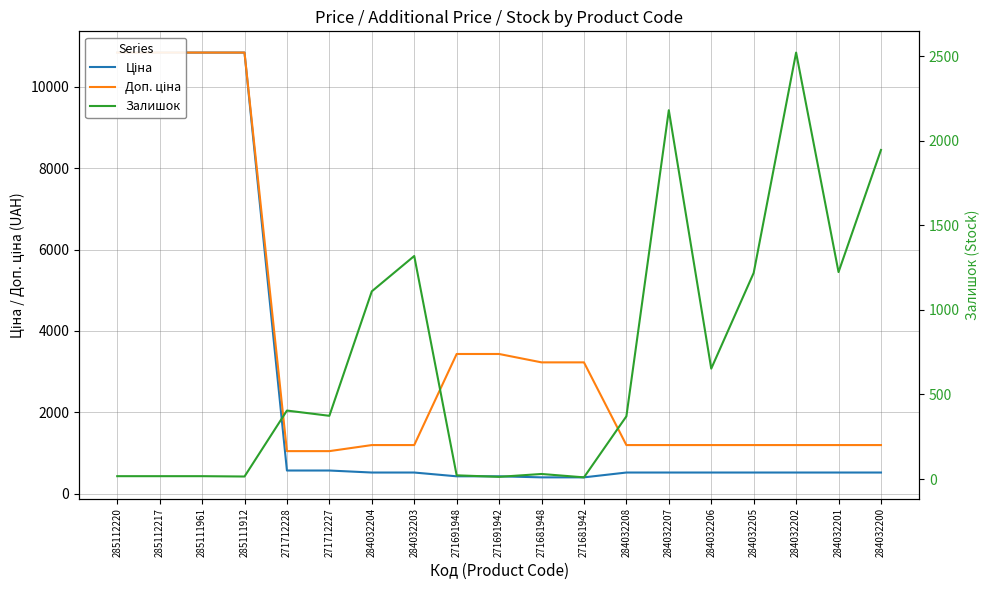

Is this an area chart (filled region under the line)?

No